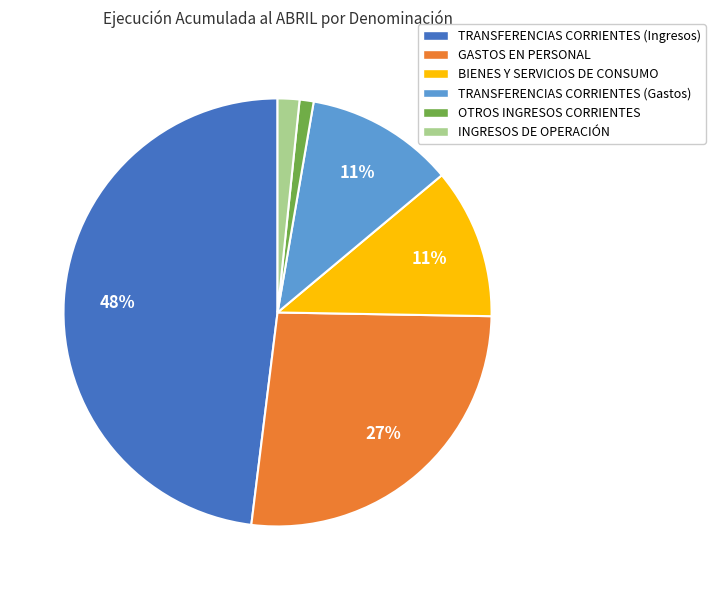

Which category has the biggest portion of the pie?

TRANSFERENCIAS CORRIENTES (Ingresos)